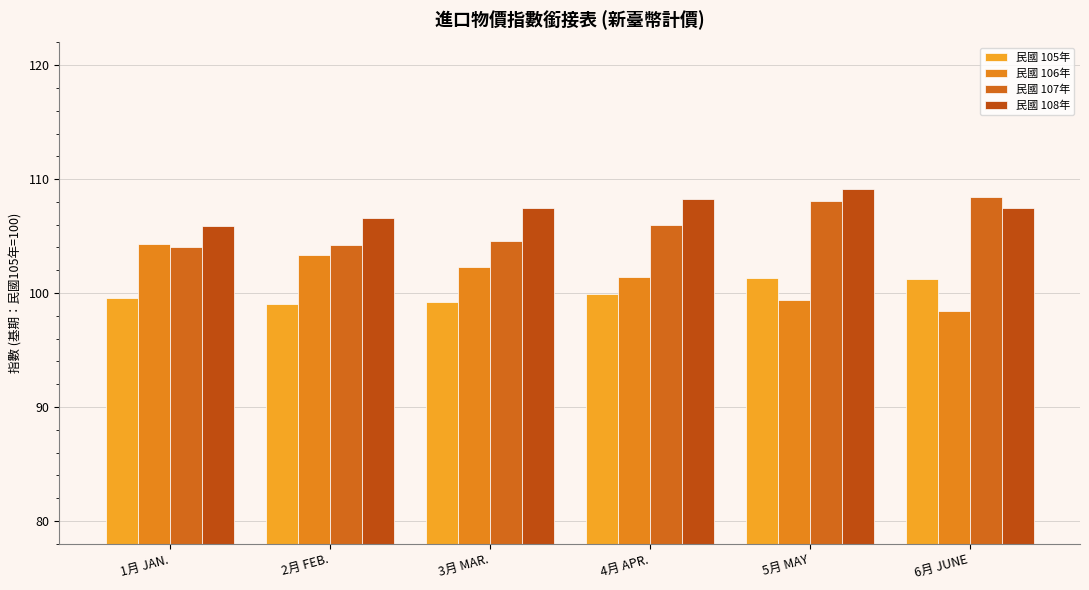

What is the average value of the 民國 108年 series?

107.5